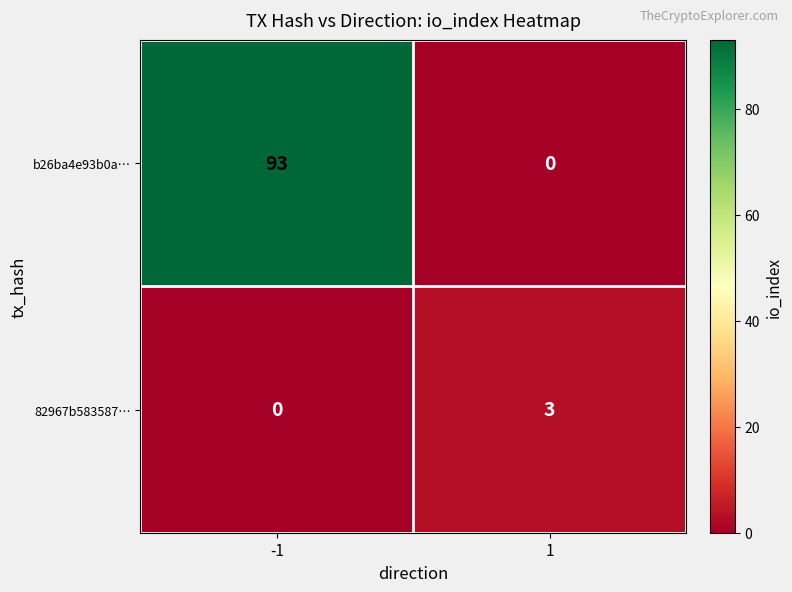

What is the total value across all series at -1?

93